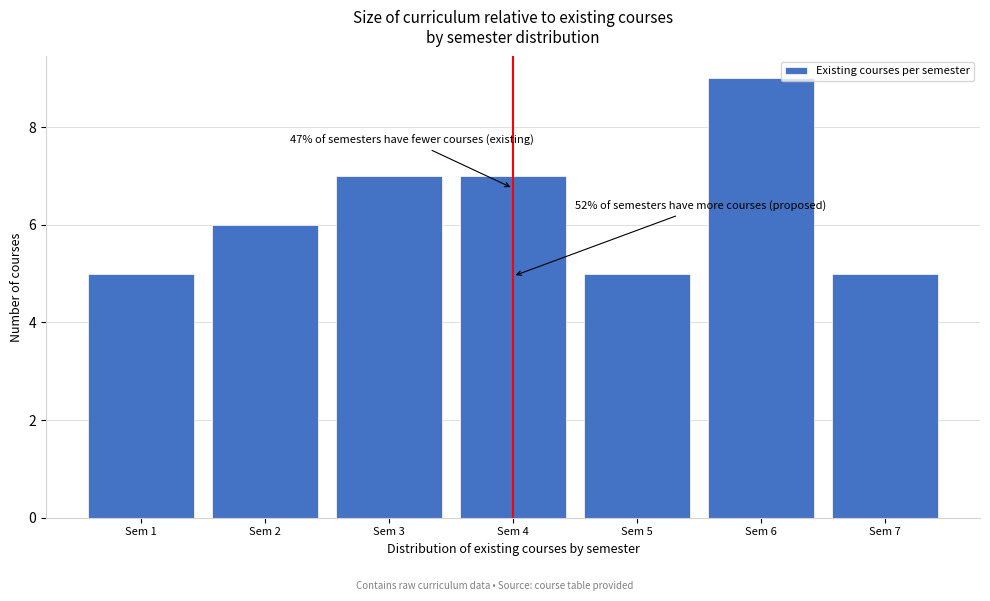

Reading left to right, extract all data points from this chart.

5	6	7	7	5	9	5